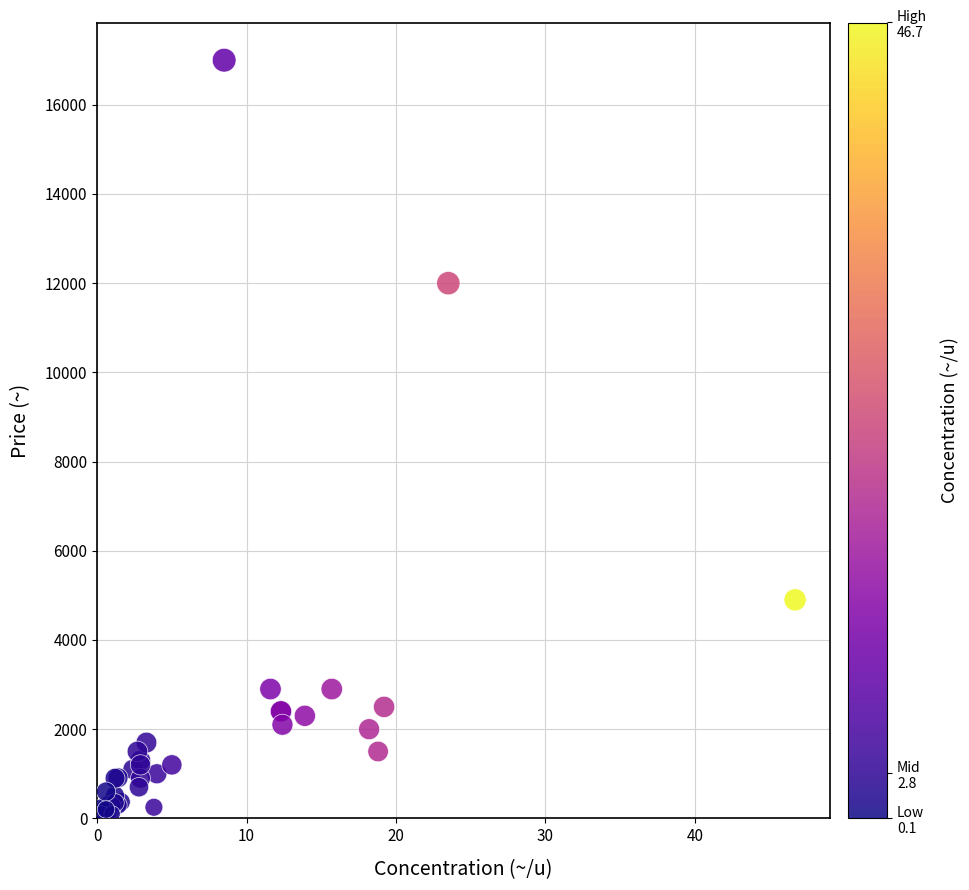

What Y value in the scatter plot is closest to 8550?

12000